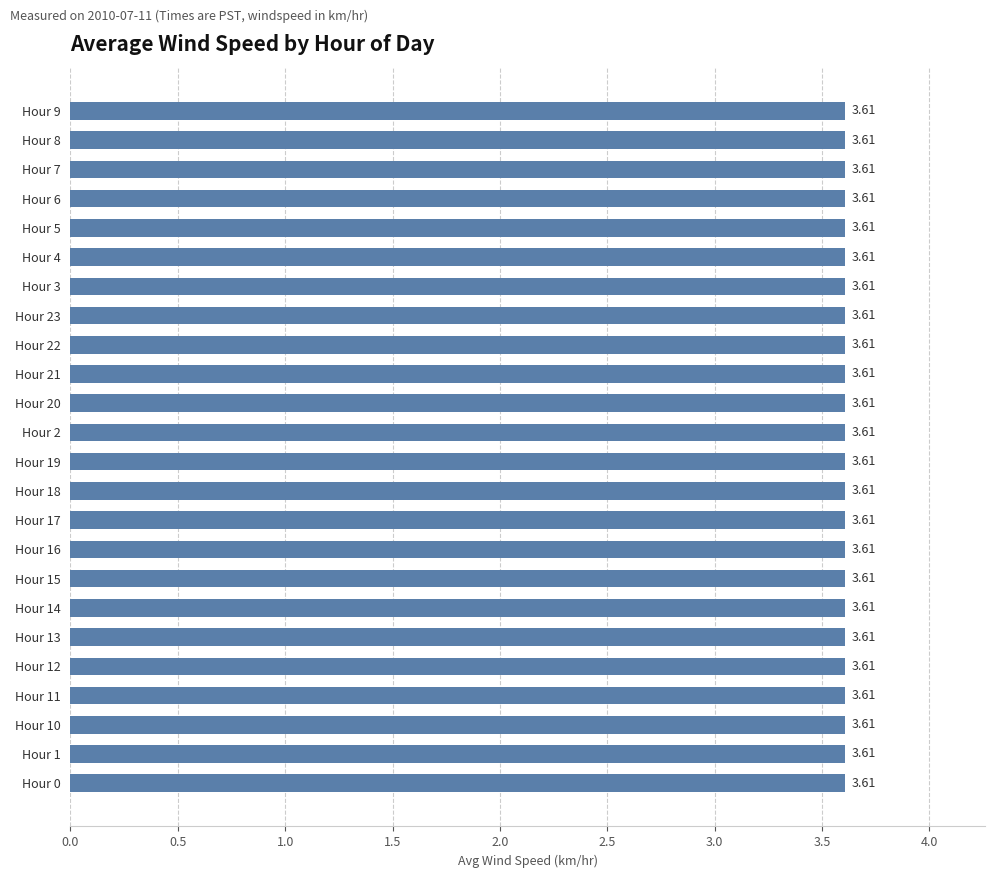

The value at Hour 0 is 6.1. True or false?

False